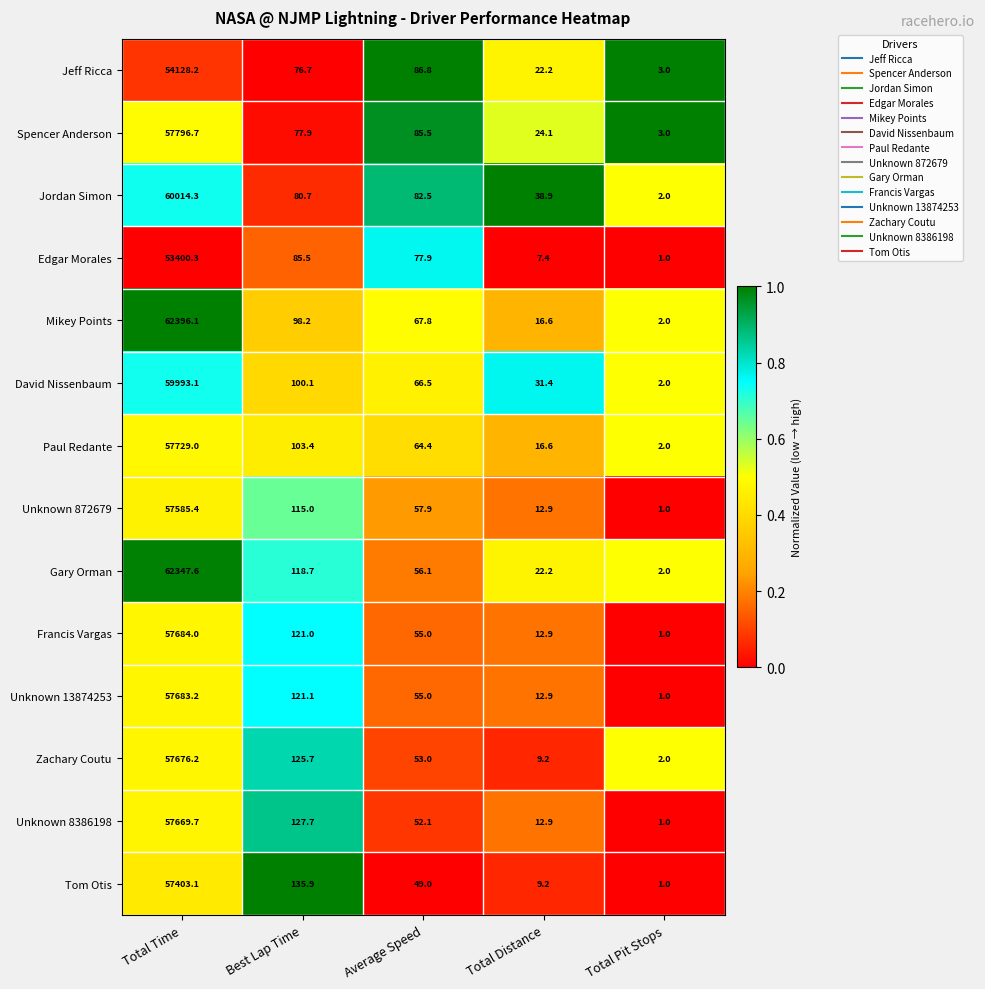

Where does the Spencer Anderson series first go above 77?

Total Time